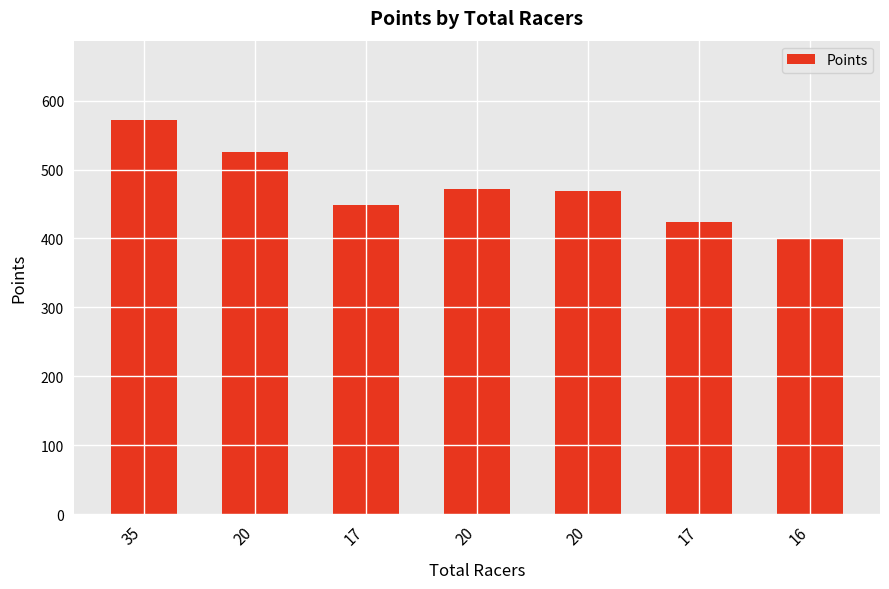

How many data points are above 468?

4